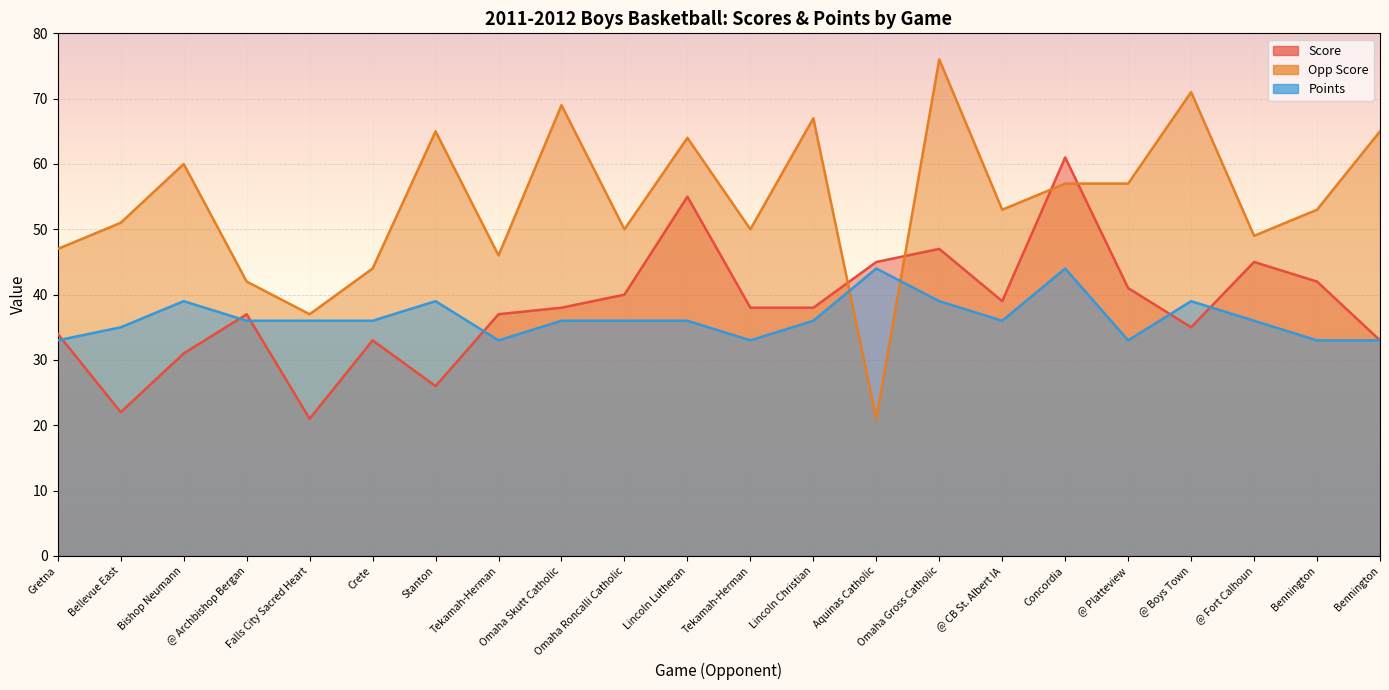

Count the number of data series in this chart.

3